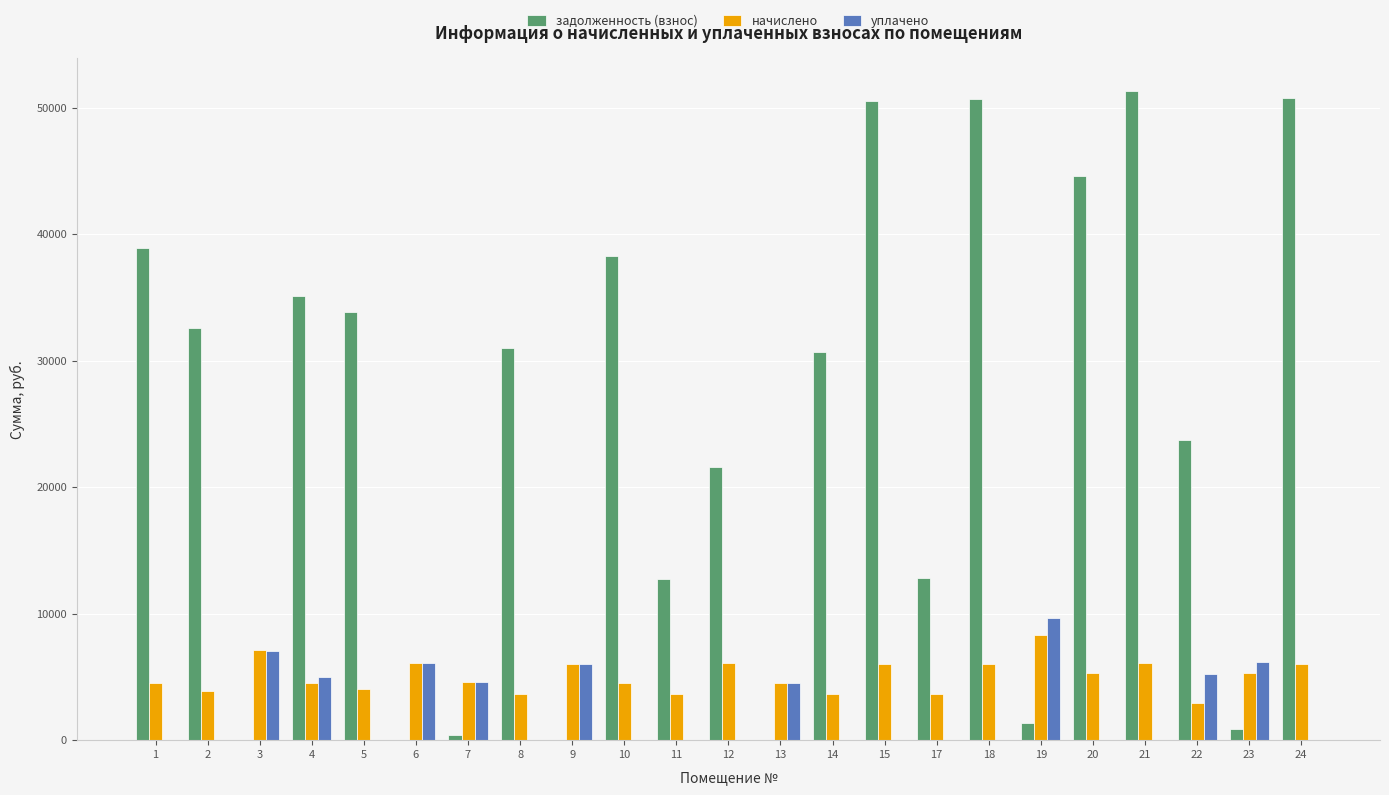

What is the sum of all начислено values?

116681.5